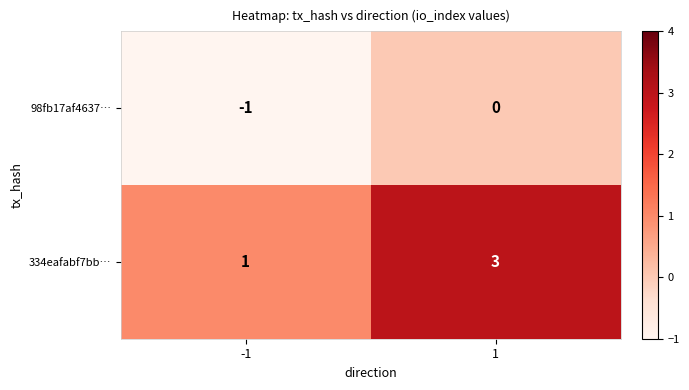

What is the sum of all 334eafabf7bb… values?

4